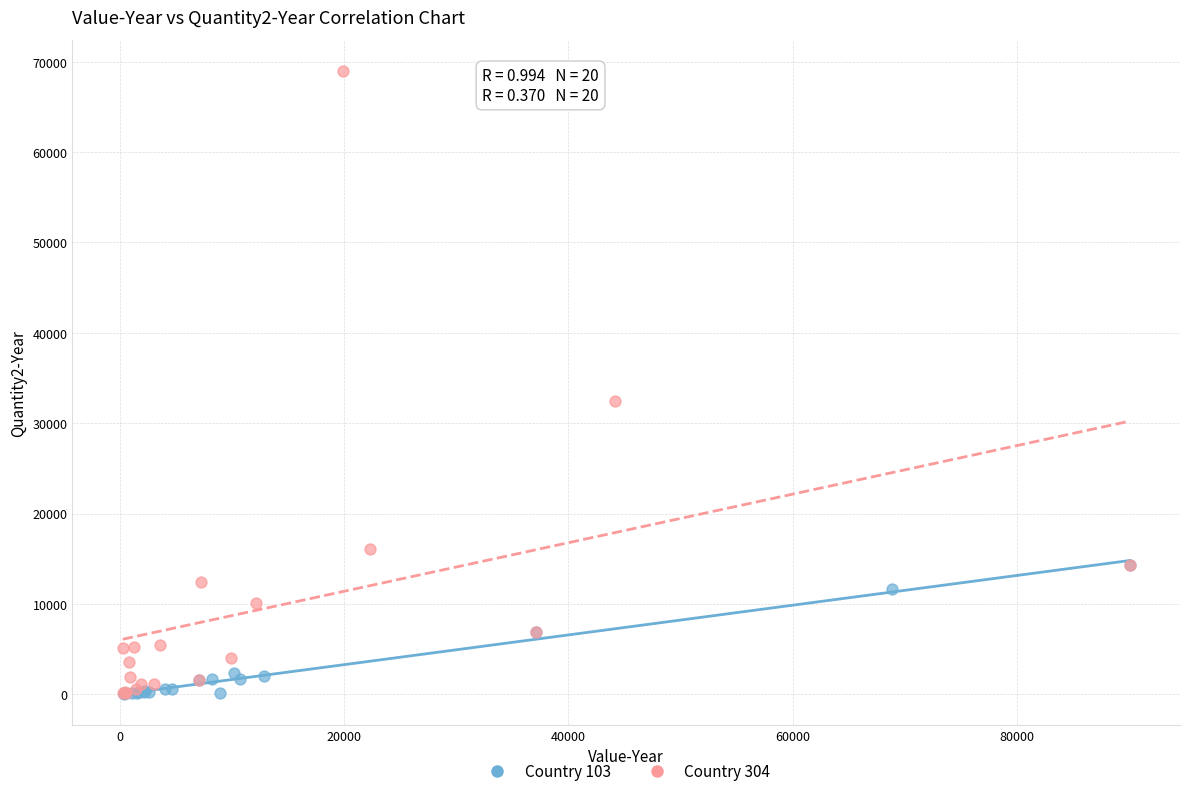

Which series has the widest spread of Y values?

Country 304